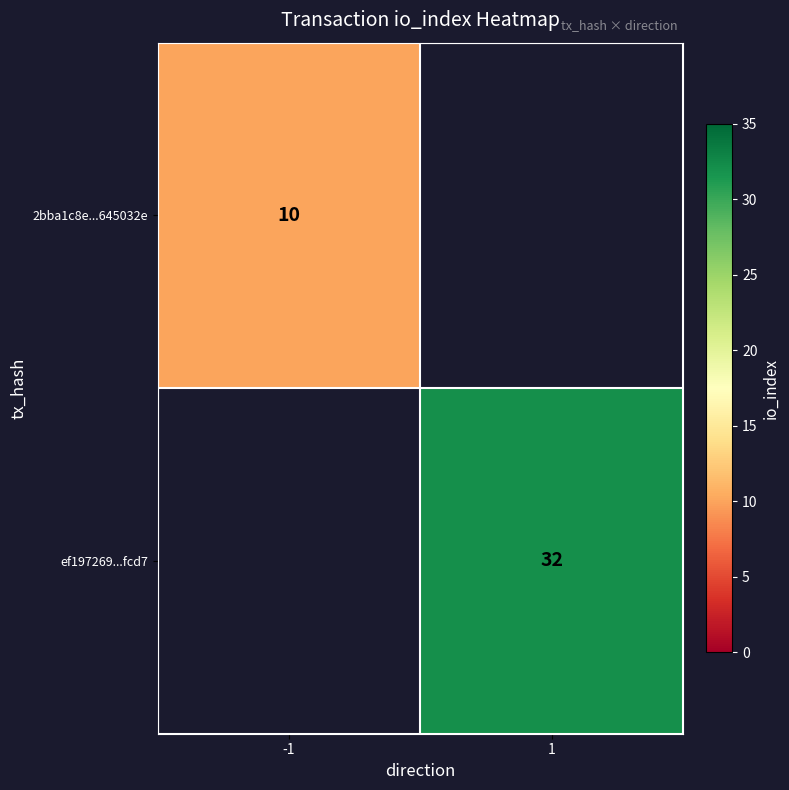

The value of 2bba1c8e...645032e at -1 is 6. True or false?

False